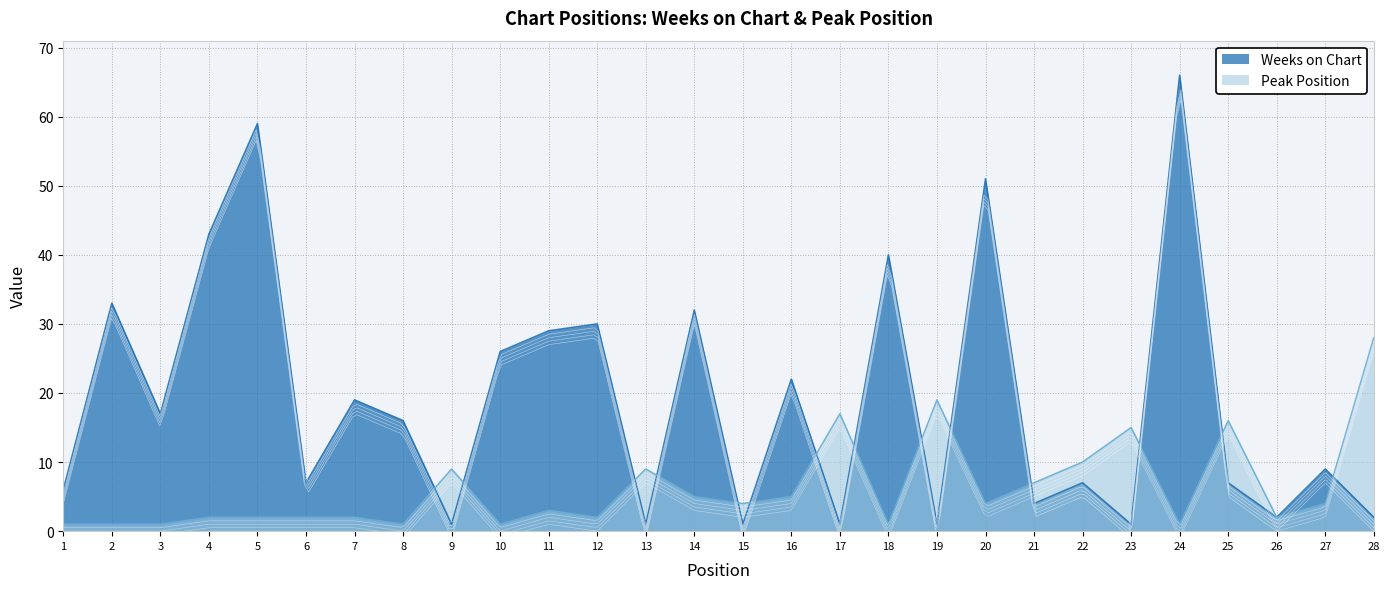

Is it true that Weeks on Chart equals 36 at 10?

False